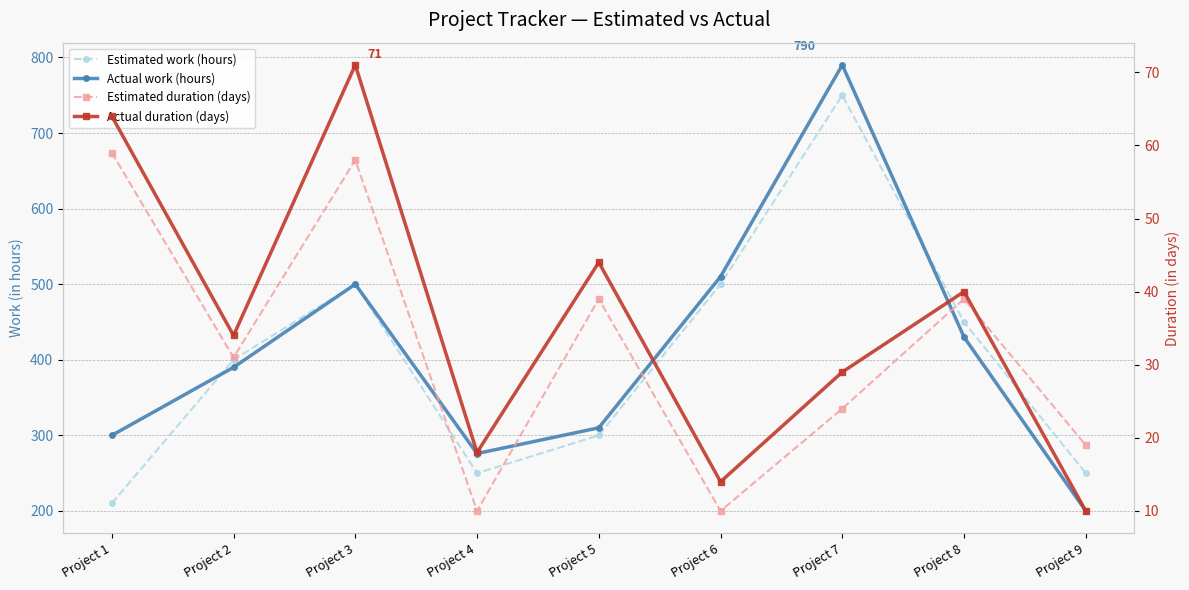

Reading right to left, what are all the values shown in this chart?

Estimated work (hours): Project 9=250	Project 8=450	Project 7=750	Project 6=500	Project 5=300	Project 4=250	Project 3=500	Project 2=400	Project 1=210
Actual work (hours): Project 9=200	Project 8=430	Project 7=790	Project 6=510	Project 5=310	Project 4=276	Project 3=500	Project 2=390	Project 1=300
Estimated duration (days): Project 9=19	Project 8=39	Project 7=24	Project 6=10	Project 5=39	Project 4=10	Project 3=58	Project 2=31	Project 1=59
Actual duration (days): Project 9=10	Project 8=40	Project 7=29	Project 6=14	Project 5=44	Project 4=18	Project 3=71	Project 2=34	Project 1=64